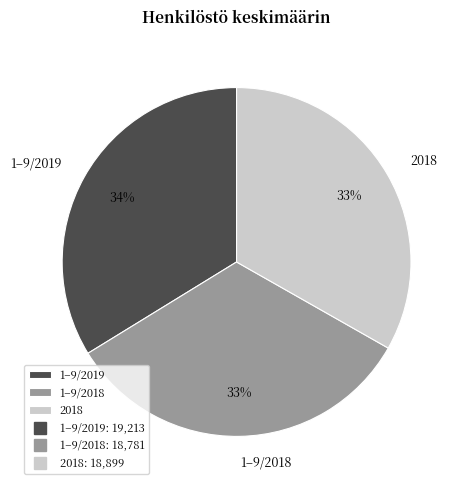

Do 1–9/2019 and 2018 together represent more than half of the pie?

Yes